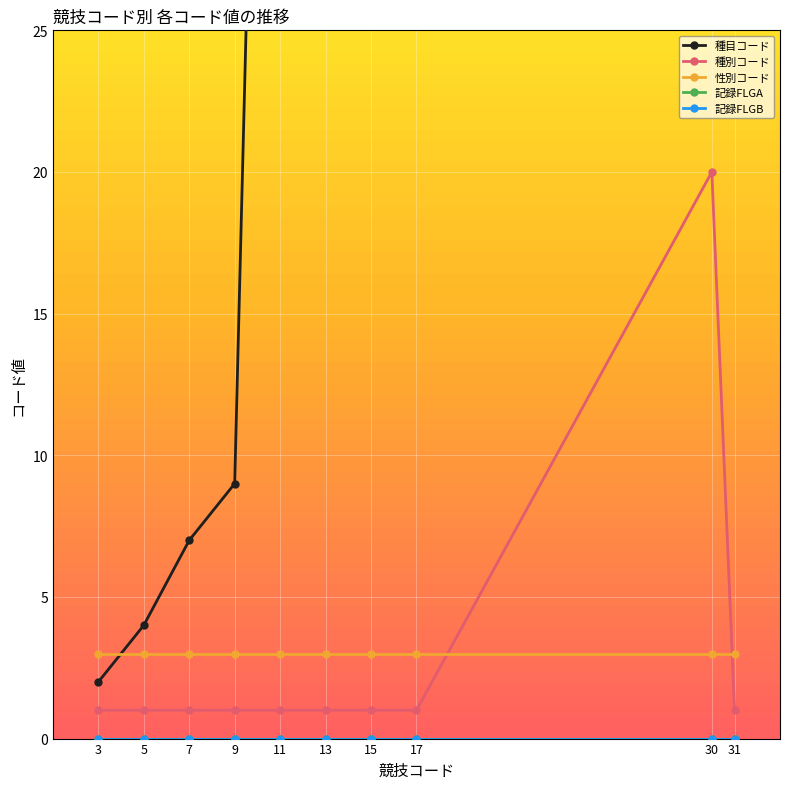

Does the chart display data point markers on the line(s)?

Yes